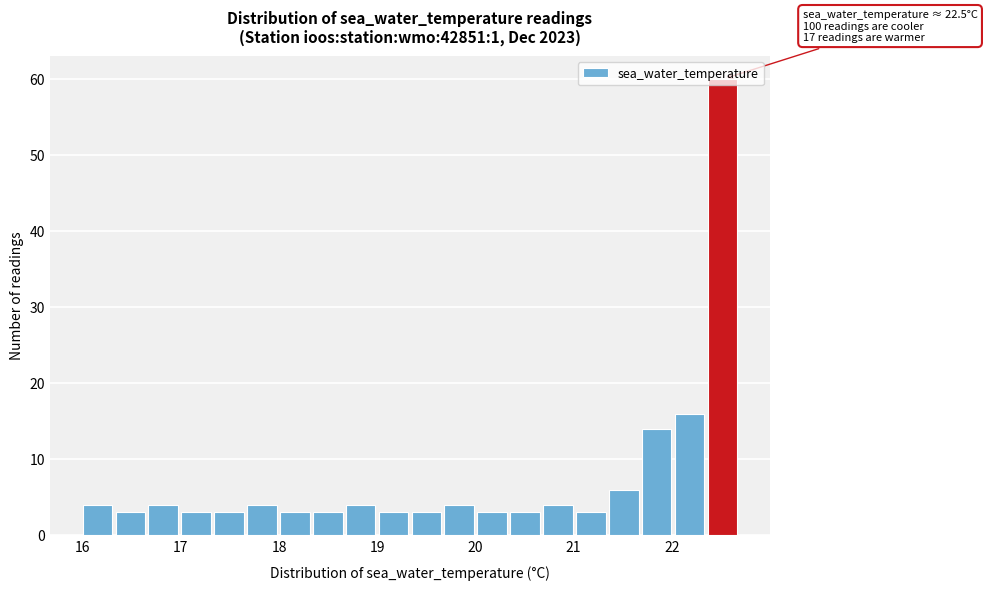

Around what value on the x-axis is the tallest bar? Give the approximate position of its centre, as read against the axis.

22.5